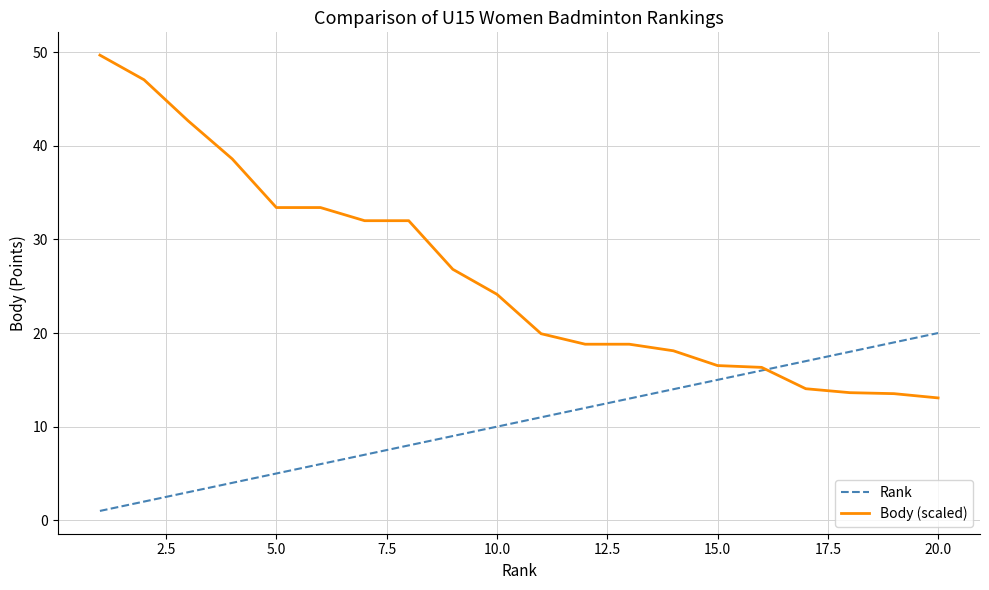

Which series has the widest spread of values?

Body (scaled)